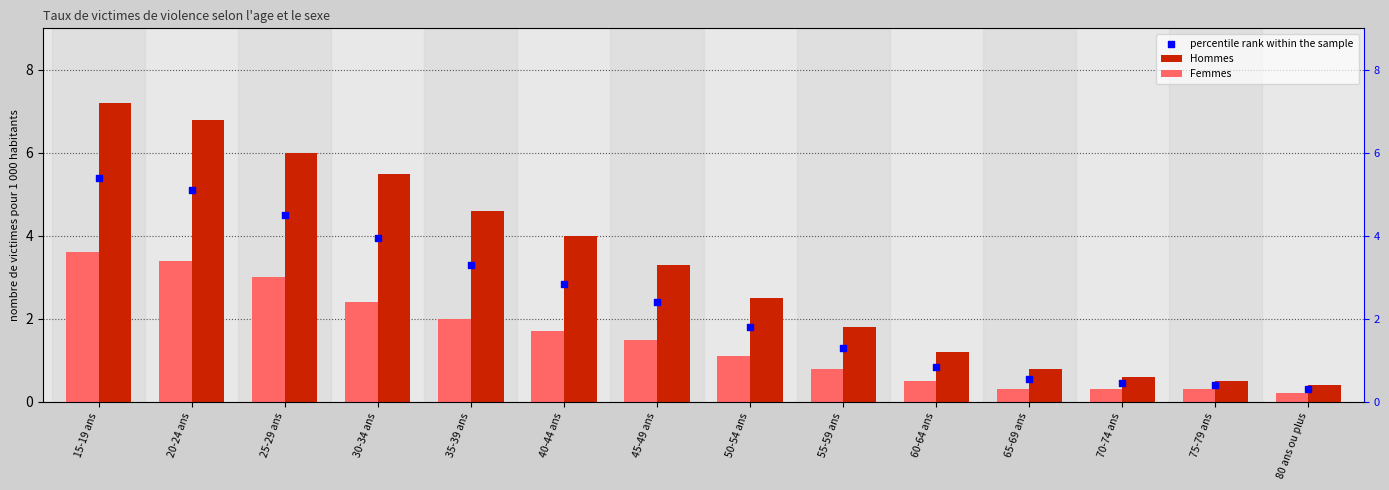

Which series reaches the minimum Y coordinate?

Femmes